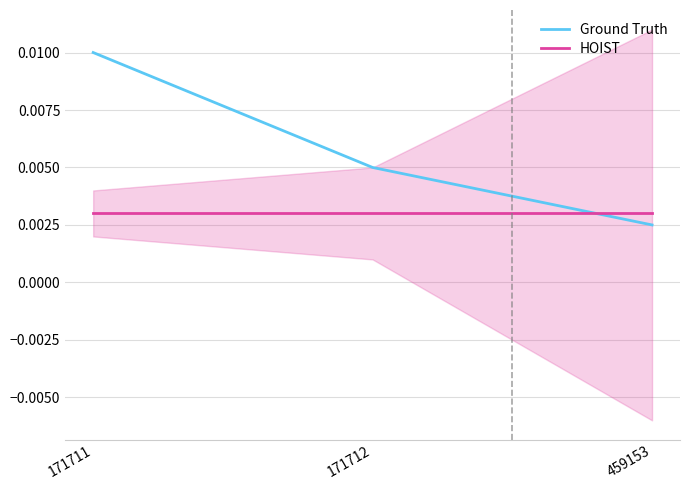

At which label is HOIST closest to 0?

171711